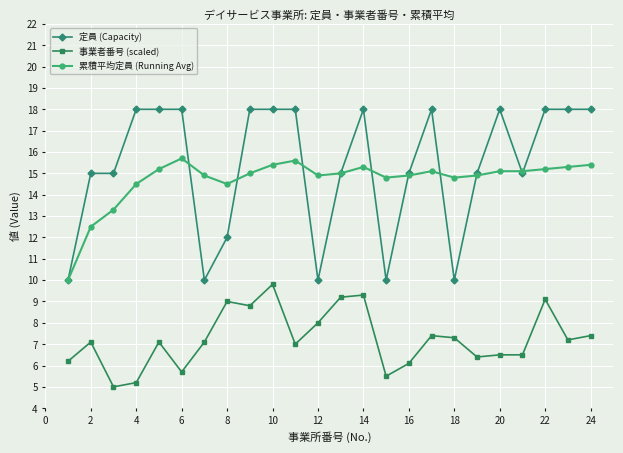

List the series in order of their peak value, highest first.

定員 (Capacity), 累積平均定員 (Running Avg), 事業者番号 (scaled)